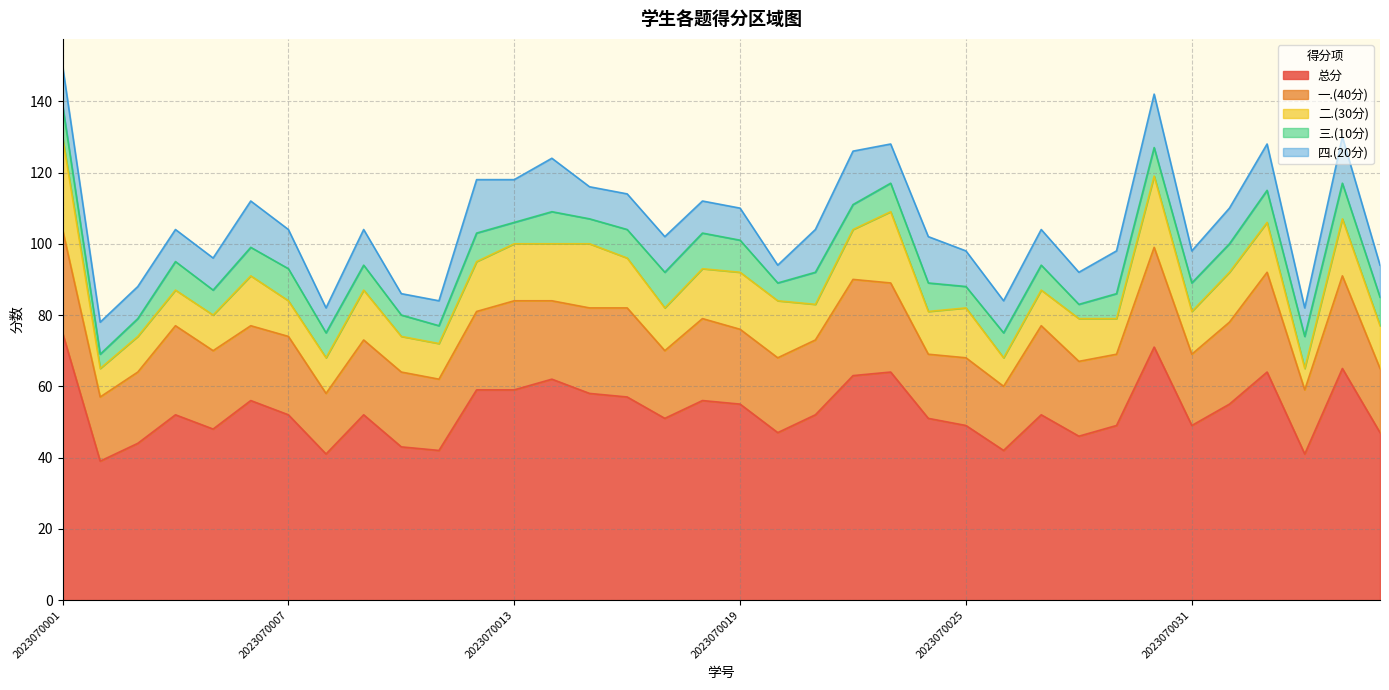

Which series has the largest range (max minus min)?

总分